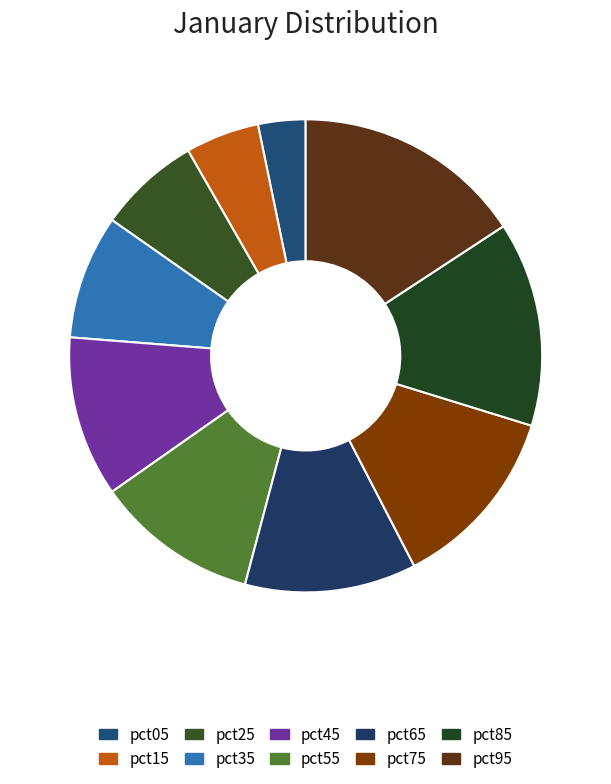

How many segments does this pie chart have?

10